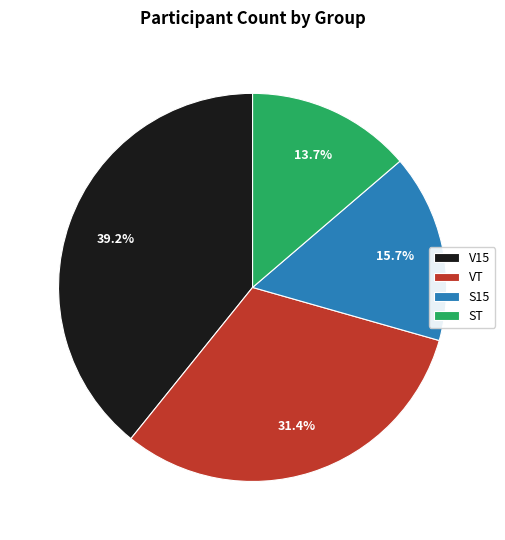

To the nearest percent, what percentage of the pie is VT?

31%